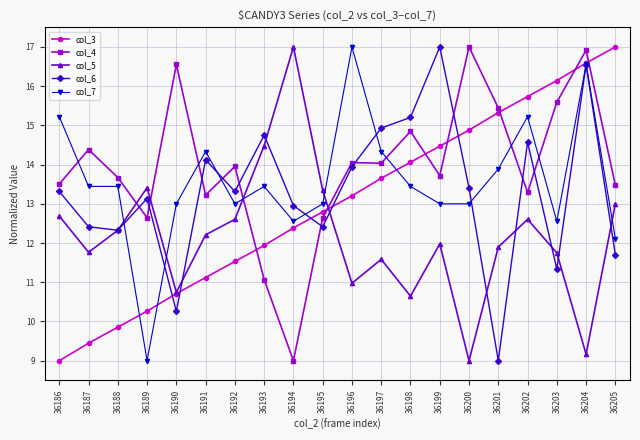

At which category is the sum across all series the highest?

36204